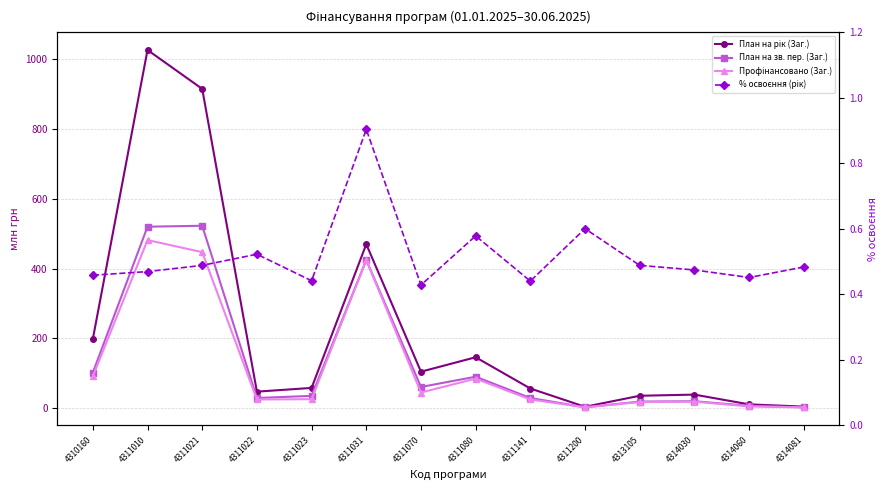

Which category has the lowest value in the % освоєння (рік) series?

4311070